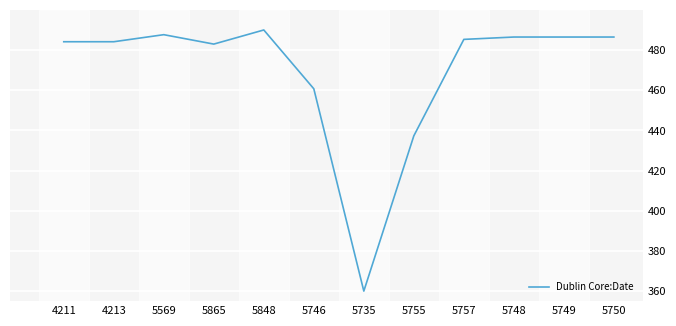

What is the difference between the maximum and minimum values?

130.0